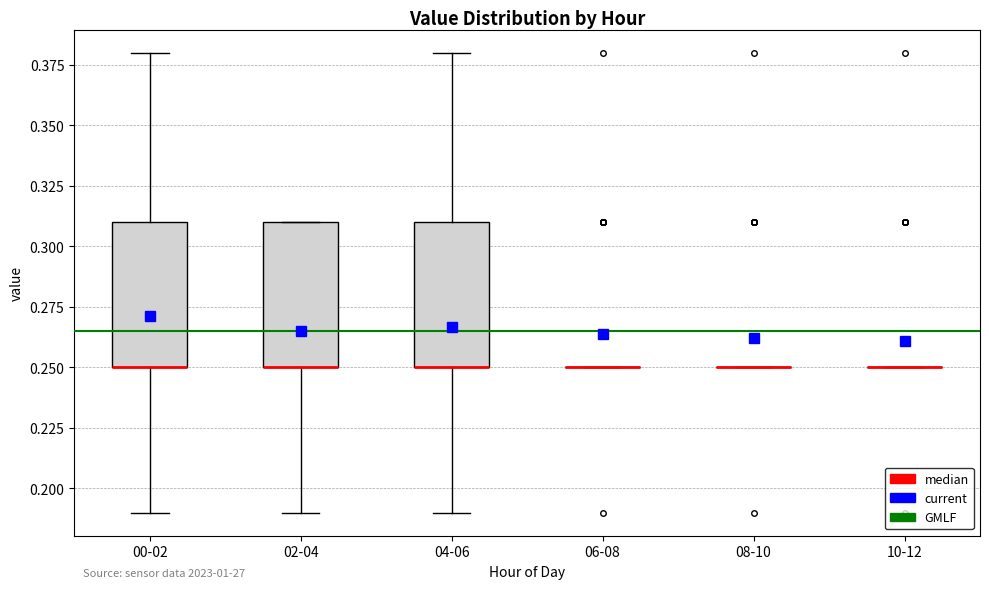

Reading left to right, transcribe this box plot: for each box, give where its median line is, the range the box spans, and where its two whiskers end, as read against the y-axis. The values are not printed on the chart, so give them approximately, as read against the axis.

00-02: median 0.25 (drawn on the box's lower edge), box 0.25 to 0.31, whiskers 0.19 to 0.38
02-04: median 0.25 (drawn on the box's lower edge), box 0.25 to 0.31, whiskers 0.19 to 0.31
04-06: median 0.25 (drawn on the box's lower edge), box 0.25 to 0.31, whiskers 0.19 to 0.38
06-08: box collapsed to a line at 0.25, whiskers 0.25 to 0.25
08-10: box collapsed to a line at 0.25, whiskers 0.25 to 0.25
10-12: box collapsed to a line at 0.25, whiskers 0.25 to 0.25